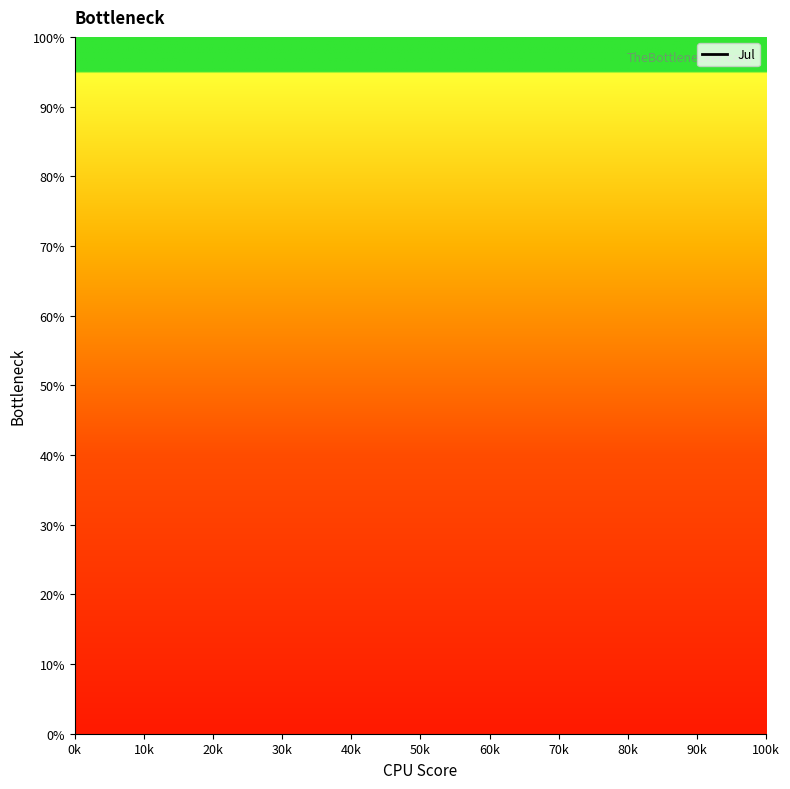

Count the values in the range 0 to 1.

12